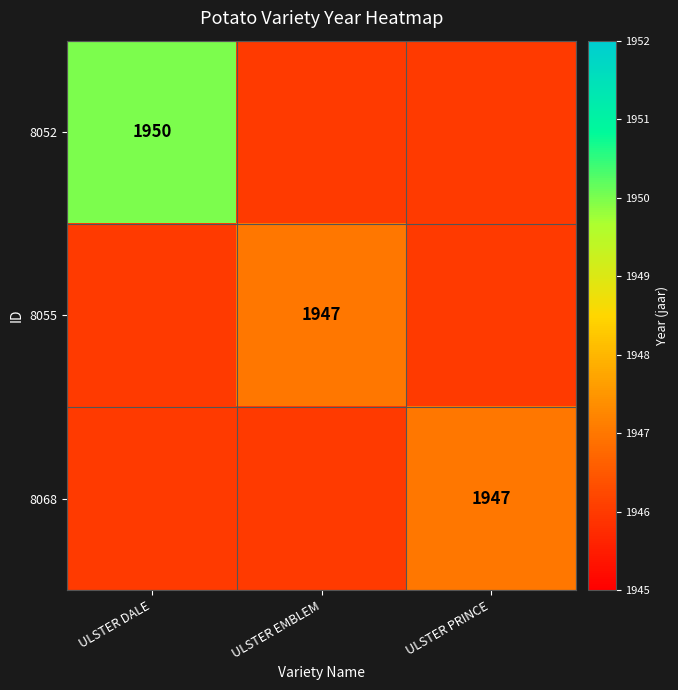

Is it true that 8055 equals 1947 at ULSTER EMBLEM?

True